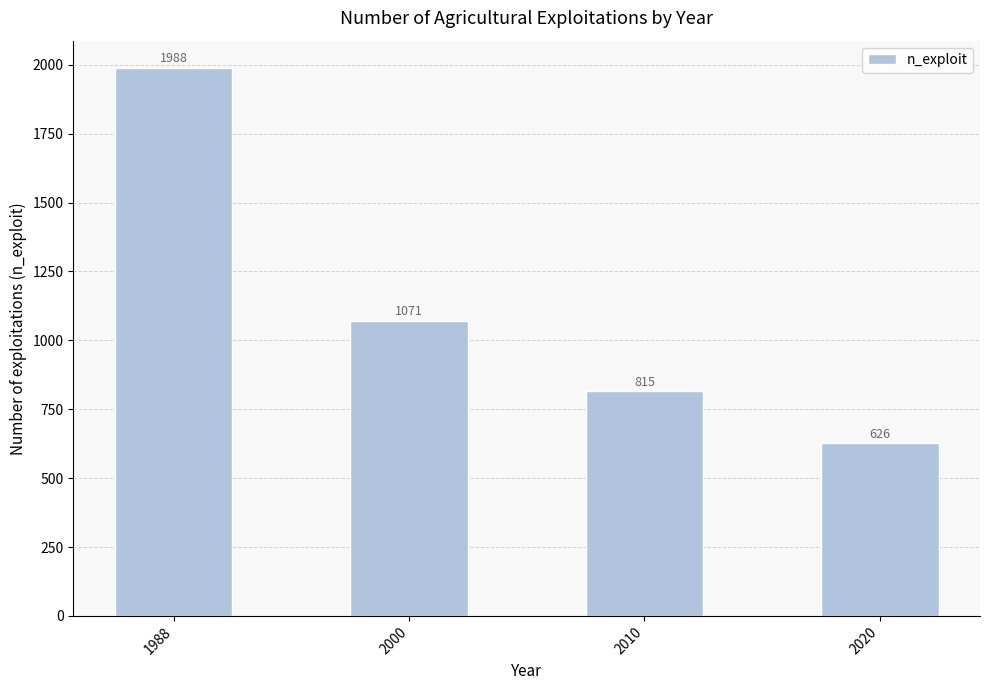

The chart shows a value of 472 at 1988. True or false?

False